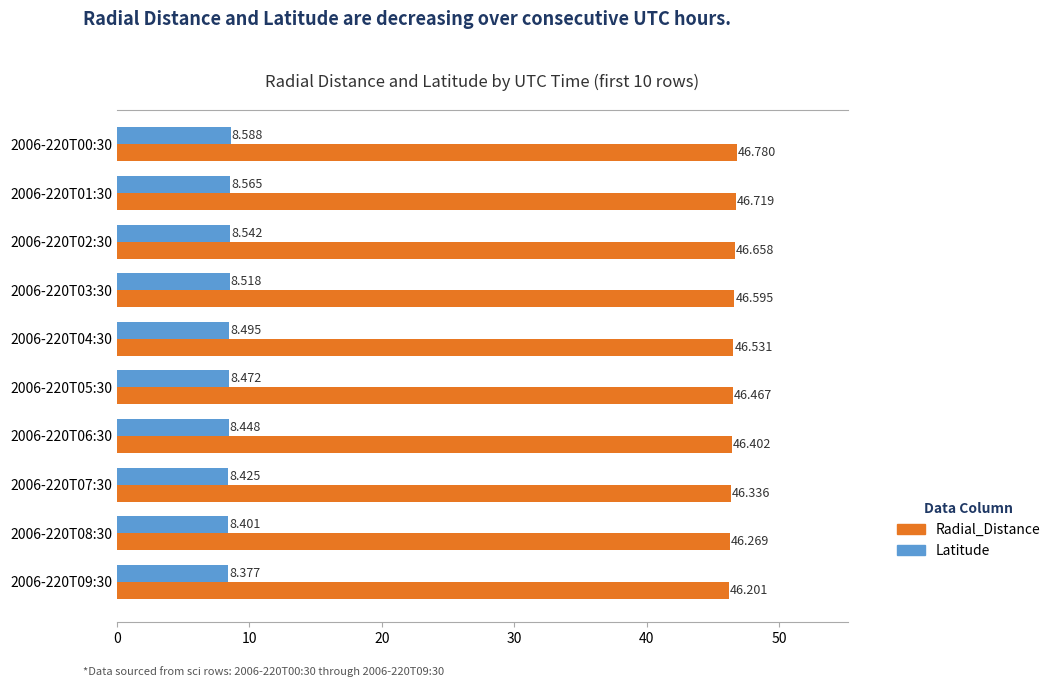

Which series has the largest total across all categories?

Radial_Distance